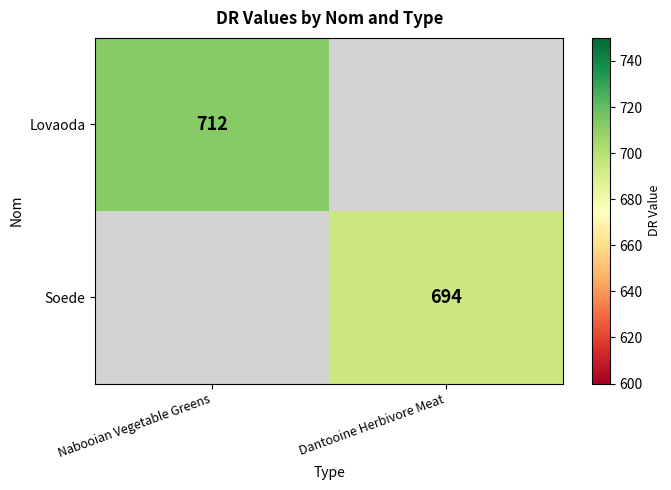

The value of Lovaoda at Nabooian Vegetable Greens is 1194. True or false?

False